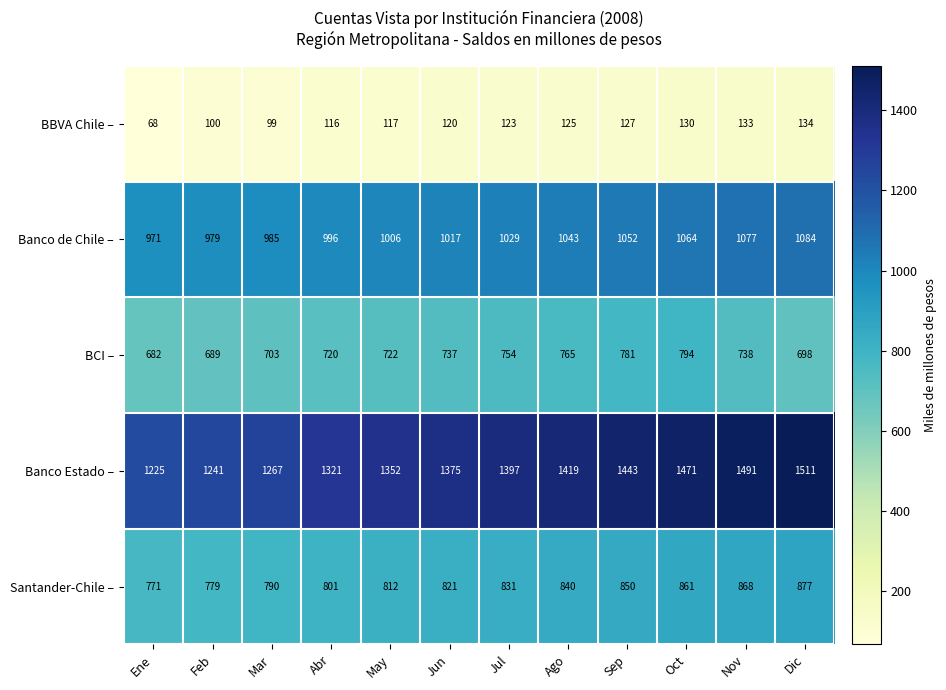

Where is Banco Estado – nearest to the value 1368?

Jun